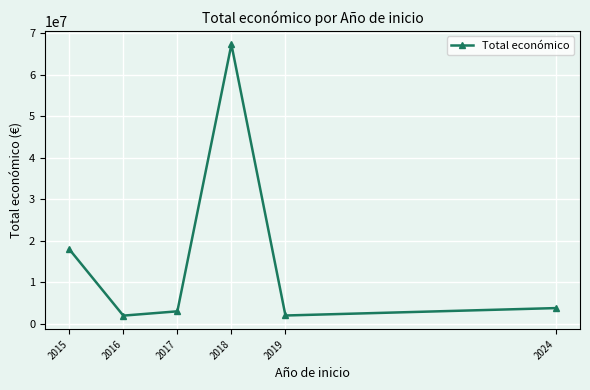

Which category has the highest value across all series?

2018